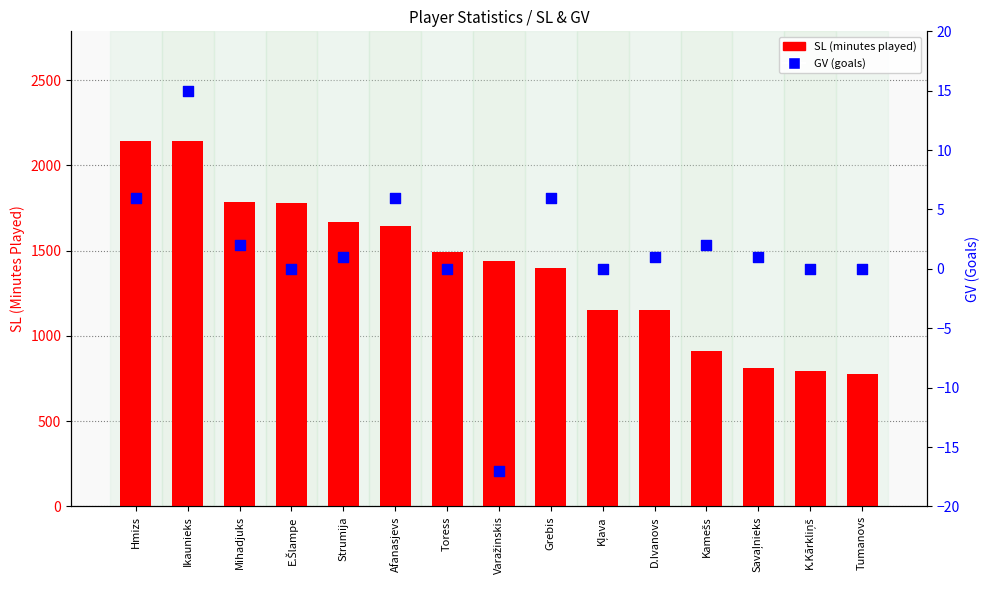

Which series contains the highest Y value?

SL (minutes)